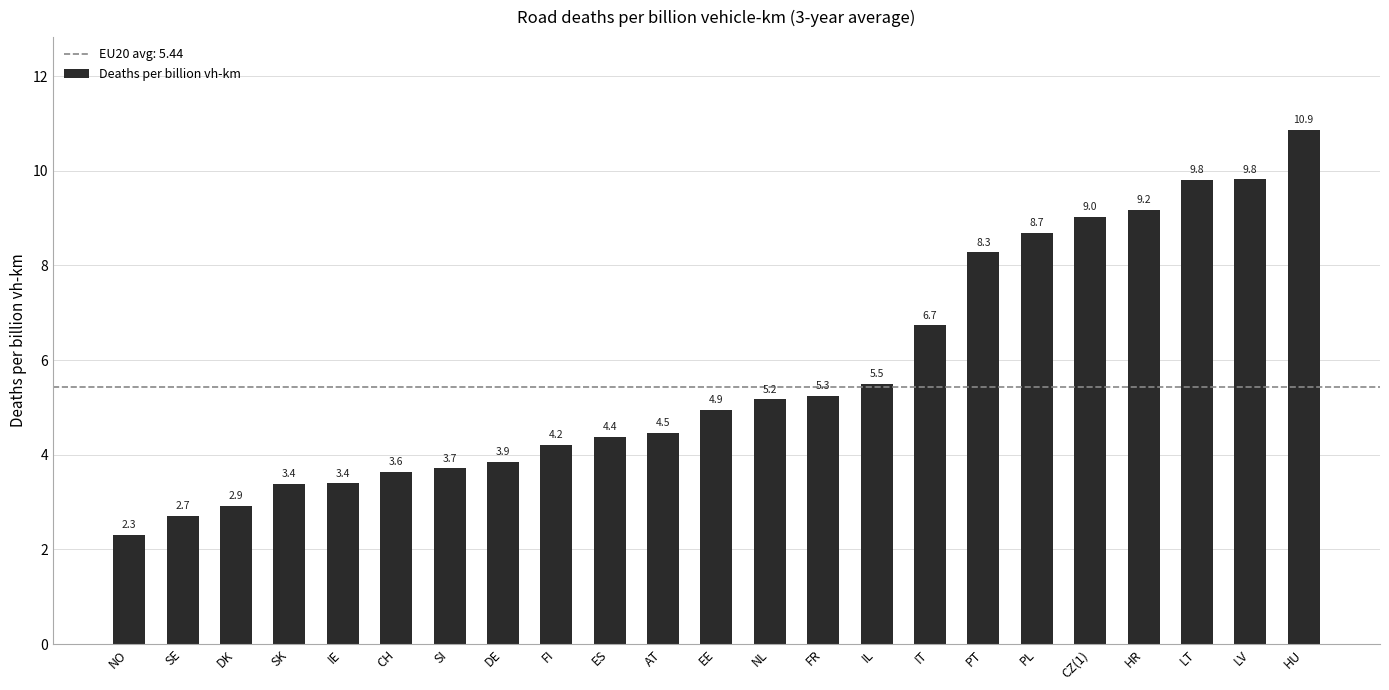

Reading left to right, what are all the values shown in this chart?

NO=2.3	SE=2.7	DK=2.9	SK=3.4	IE=3.4	CH=3.6	SI=3.7	DE=3.9	FI=4.2	ES=4.4	AT=4.5	EE=4.9	NL=5.2	FR=5.3	IL=5.5	IT=6.7	PT=8.3	PL=8.7	CZ(1)=9.0	HR=9.2	LT=9.8	LV=9.8	HU=10.9